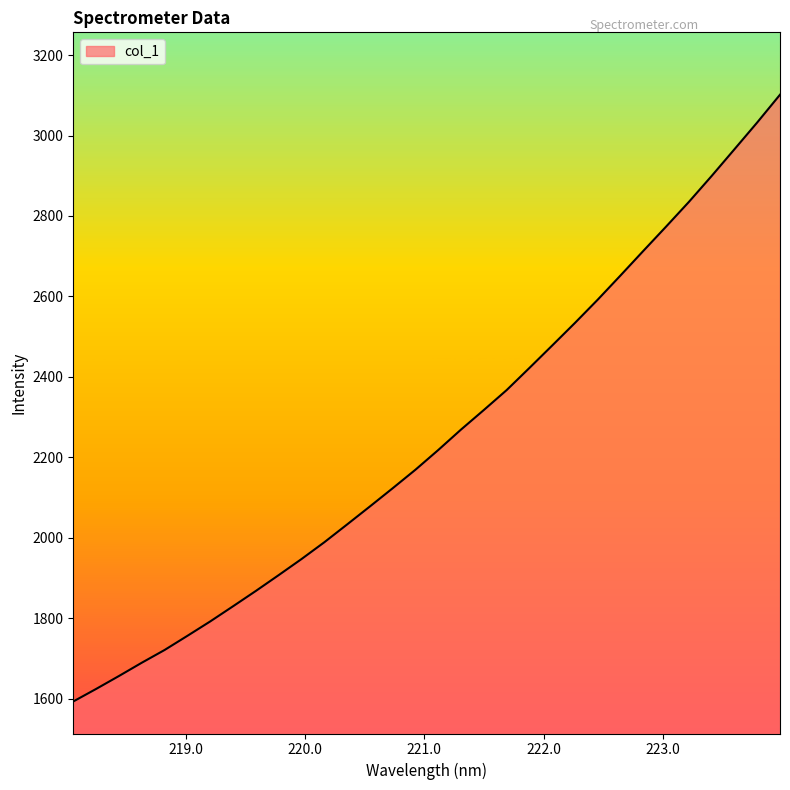

What is the sum of all values?

71942.0